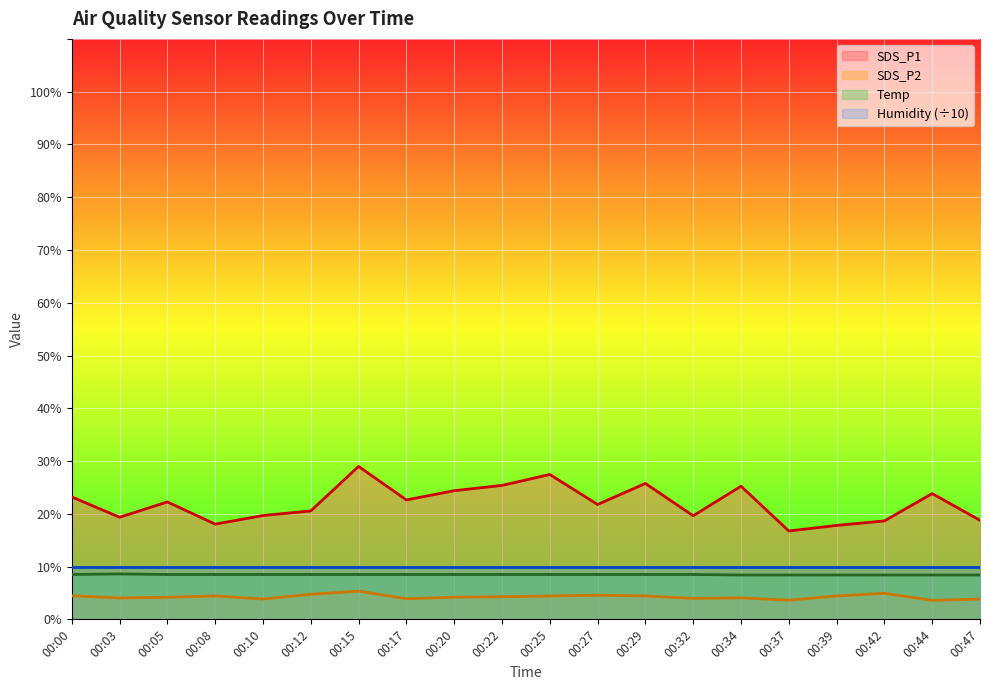

Which series has the largest range (max minus min)?

SDS_P1